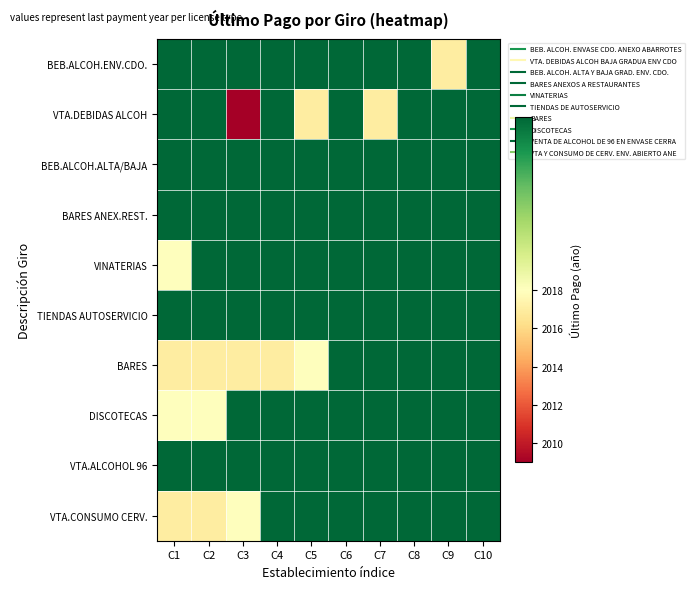

Reading left to right, list all the values displayed in this chart.

BEB.ALCOH.ENV.CDO.: C1=2019	C2=2019	C3=2019	C4=2019	C5=2019	C6=2019	C7=2019	C8=2019	C9=2017	C10=2019
VTA.DEBIDAS ALCOH: C1=2019	C2=2019	C3=2009	C4=2019	C5=2017	C6=2019	C7=2017	C8=2019	C9=2019	C10=2019
BEB.ALCOH.ALTA/BAJA: C1=2019	C2=2019	C3=2019	C4=2019	C5=2019	C6=2019	C7=2019	C8=2019	C9=2019	C10=2019
BARES ANEX.REST.: C1=2019	C2=2019	C3=2019	C4=2019	C5=2019	C6=2019	C7=2019	C8=2019	C9=2019	C10=2019
VINATERIAS: C1=2018	C2=2019	C3=2019	C4=2019	C5=2019	C6=2019	C7=2019	C8=2019	C9=2019	C10=2019
TIENDAS AUTOSERVICIO: C1=2019	C2=2019	C3=2019	C4=2019	C5=2019	C6=2019	C7=2019	C8=2019	C9=2019	C10=2019
BARES: C1=2017	C2=2017	C3=2017	C4=2017	C5=2018	C6=2019	C7=2019	C8=2019	C9=2019	C10=2019
DISCOTECAS: C1=2018	C2=2018	C3=2019	C4=2019	C5=2019	C6=2019	C7=2019	C8=2019	C9=2019	C10=2019
VTA.ALCOHOL 96: C1=2019	C2=2019	C3=2019	C4=2019	C5=2019	C6=2019	C7=2019	C8=2019	C9=2019	C10=2019
VTA.CONSUMO CERV.: C1=2017	C2=2017	C3=2018	C4=2019	C5=2019	C6=2019	C7=2019	C8=2019	C9=2019	C10=2019